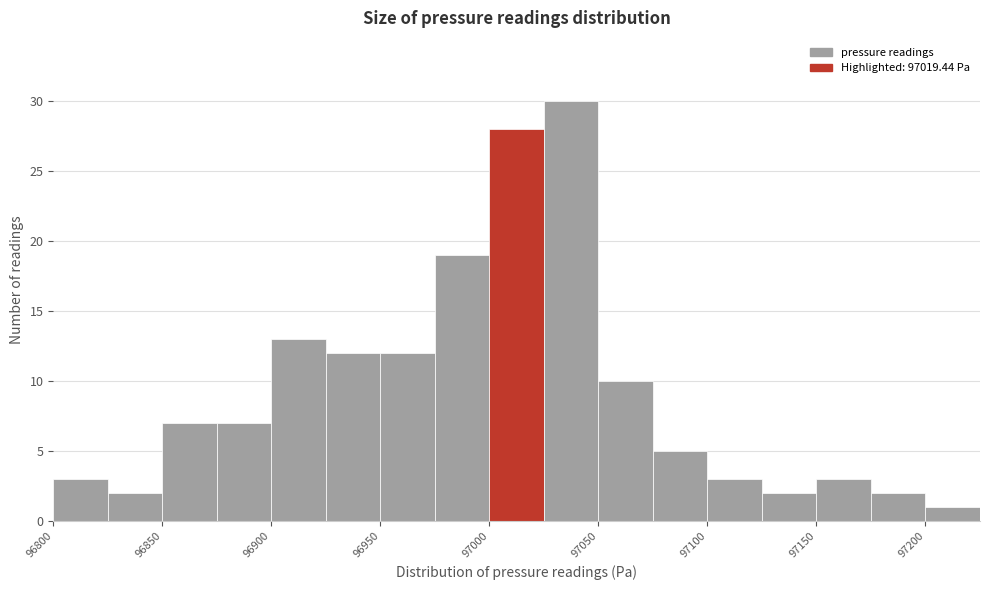

Reading left to right, list every bar in this chart as the range it spans on the x-axis followed by its height. The values are not printed on the chart, so give them approximately, as read against the axis.

96800 to 96825: 3
96825 to 96850: 2
96850 to 96875: 7
96875 to 96900: 7
96900 to 96925: 13
96925 to 96950: 12
96950 to 96975: 12
96975 to 97000: 19
97000 to 97025: 28
97025 to 97050: 30
97050 to 97075: 10
97075 to 97100: 5
97100 to 97125: 3
97125 to 97150: 2
97150 to 97175: 3
97175 to 97200: 2
97200 to 97225: 1